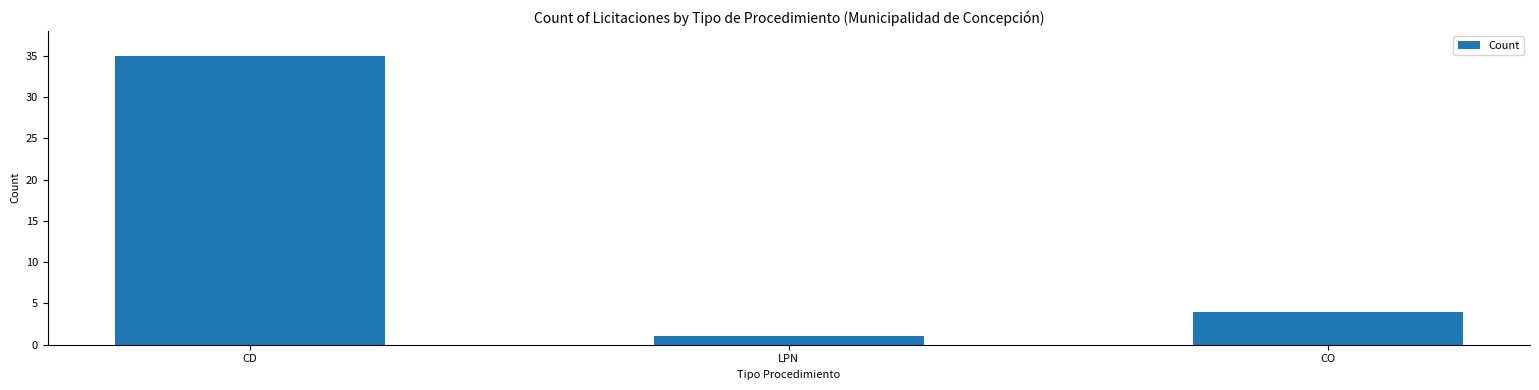

Rank the categories by value from lowest to highest.

LPN, CO, CD